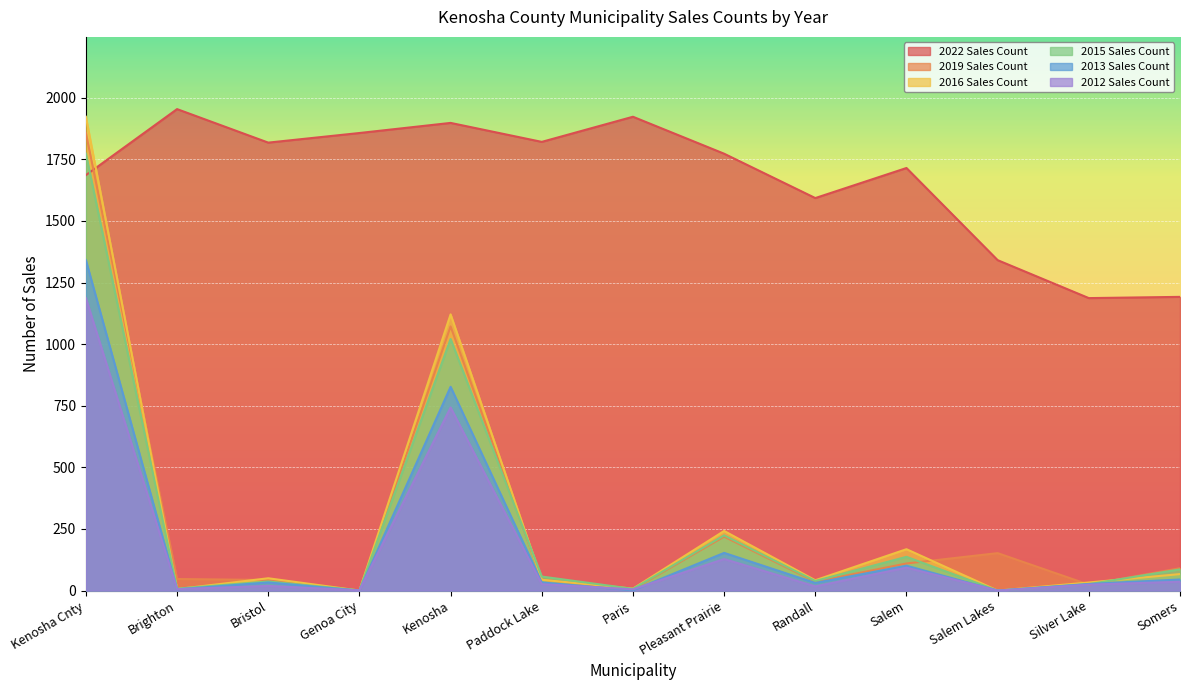

What is the sum of the 2013 Sales Count values at Somers and Kenosha Cnty?

1386